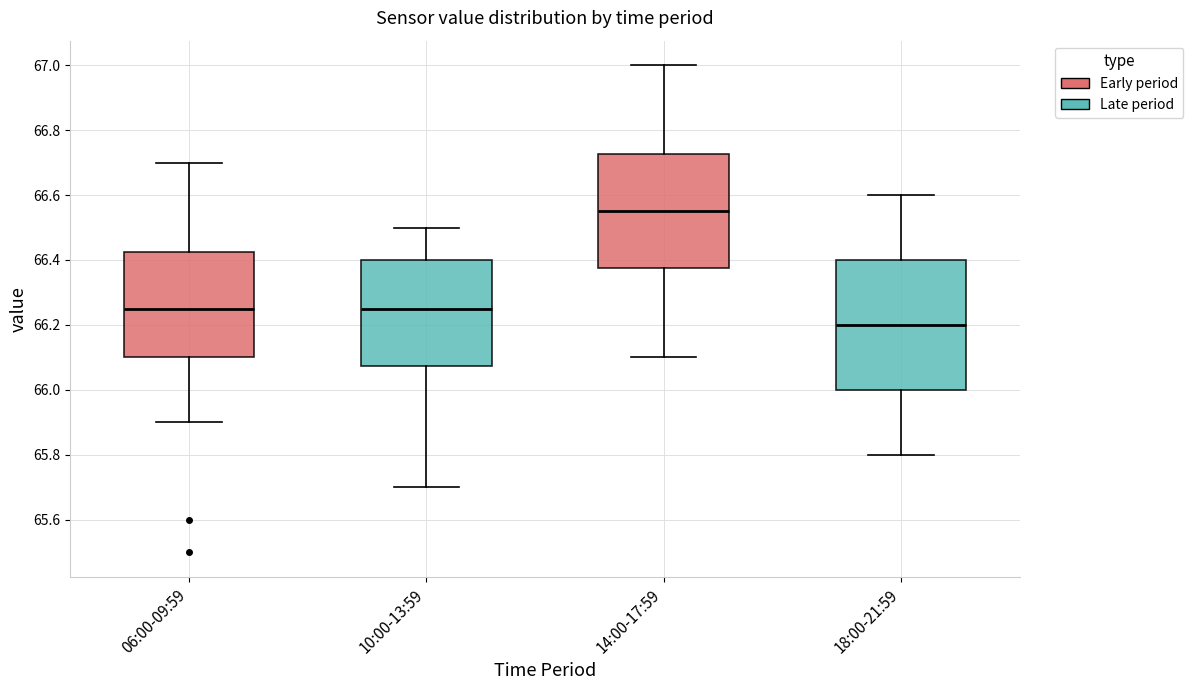

Where is the lower edge of the box for 06:00-09:59 on the y-axis? The values are not printed on the chart, so give them approximately, as read against the axis.

66.10